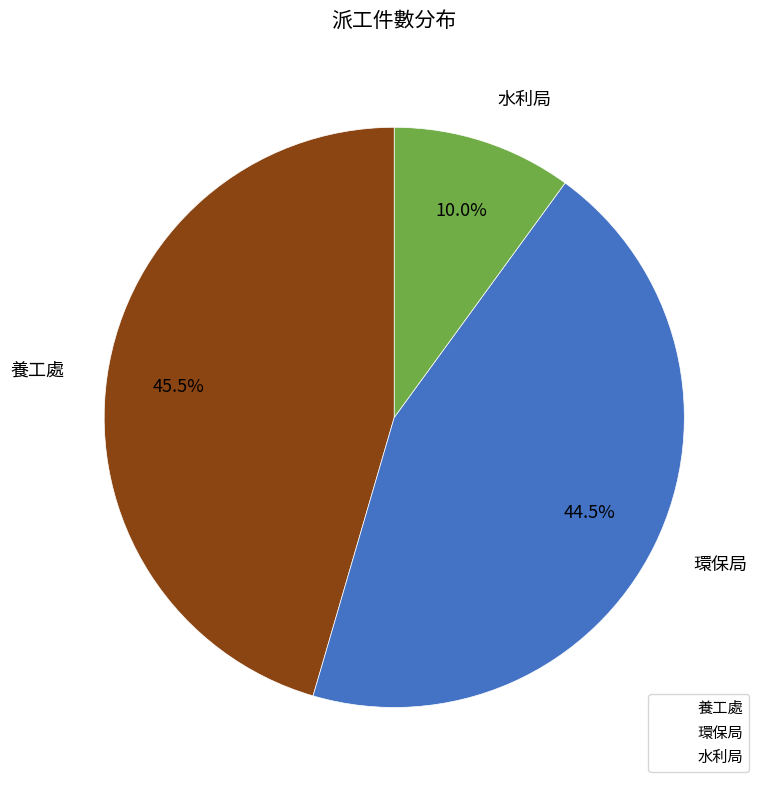

Does any single category account for the majority?

No